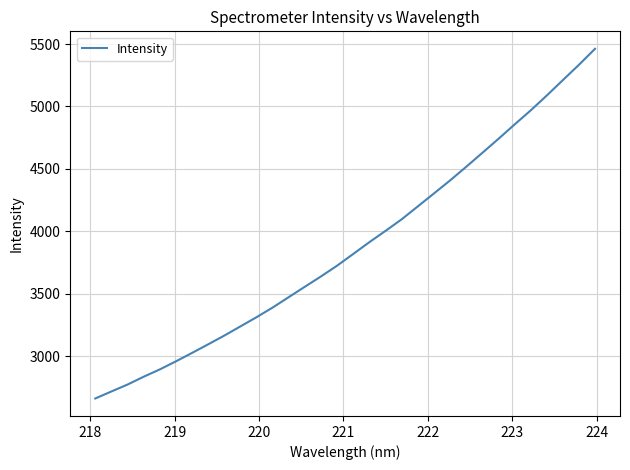

What is the greatest value displayed?

5461.5